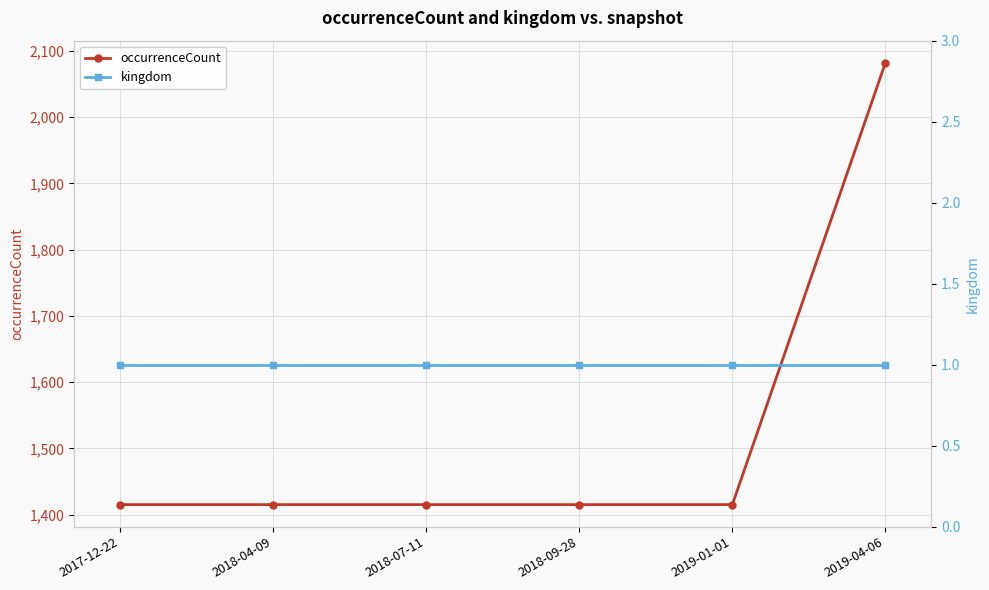

What is the approximate value of kingdom at 2019-04-06?

1